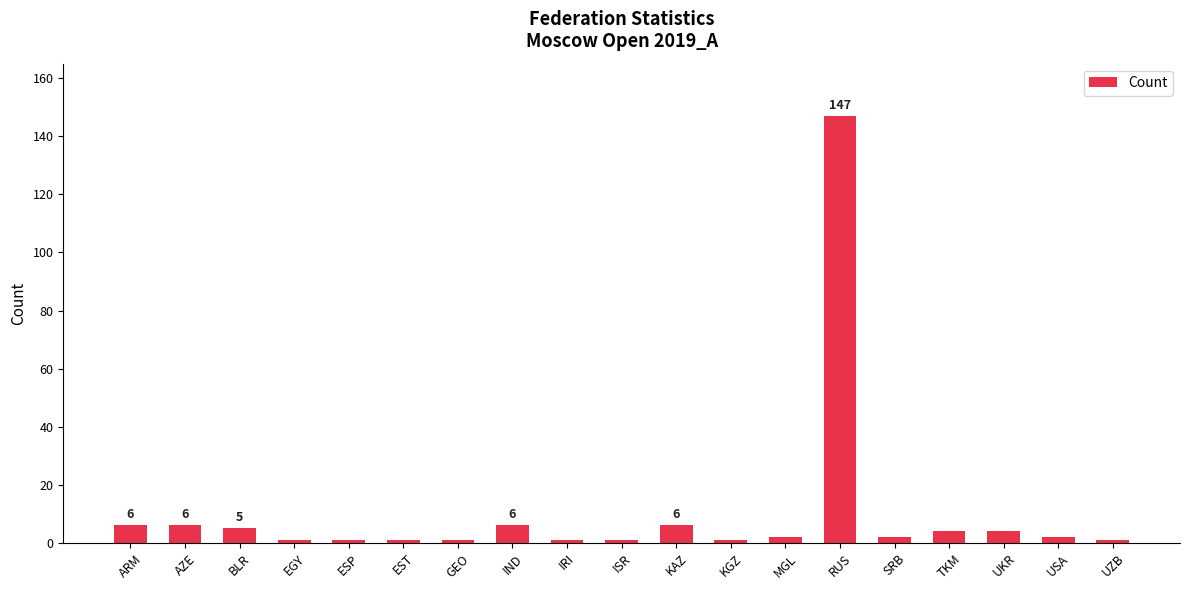

What is the label of the 7th bar from the left?

GEO